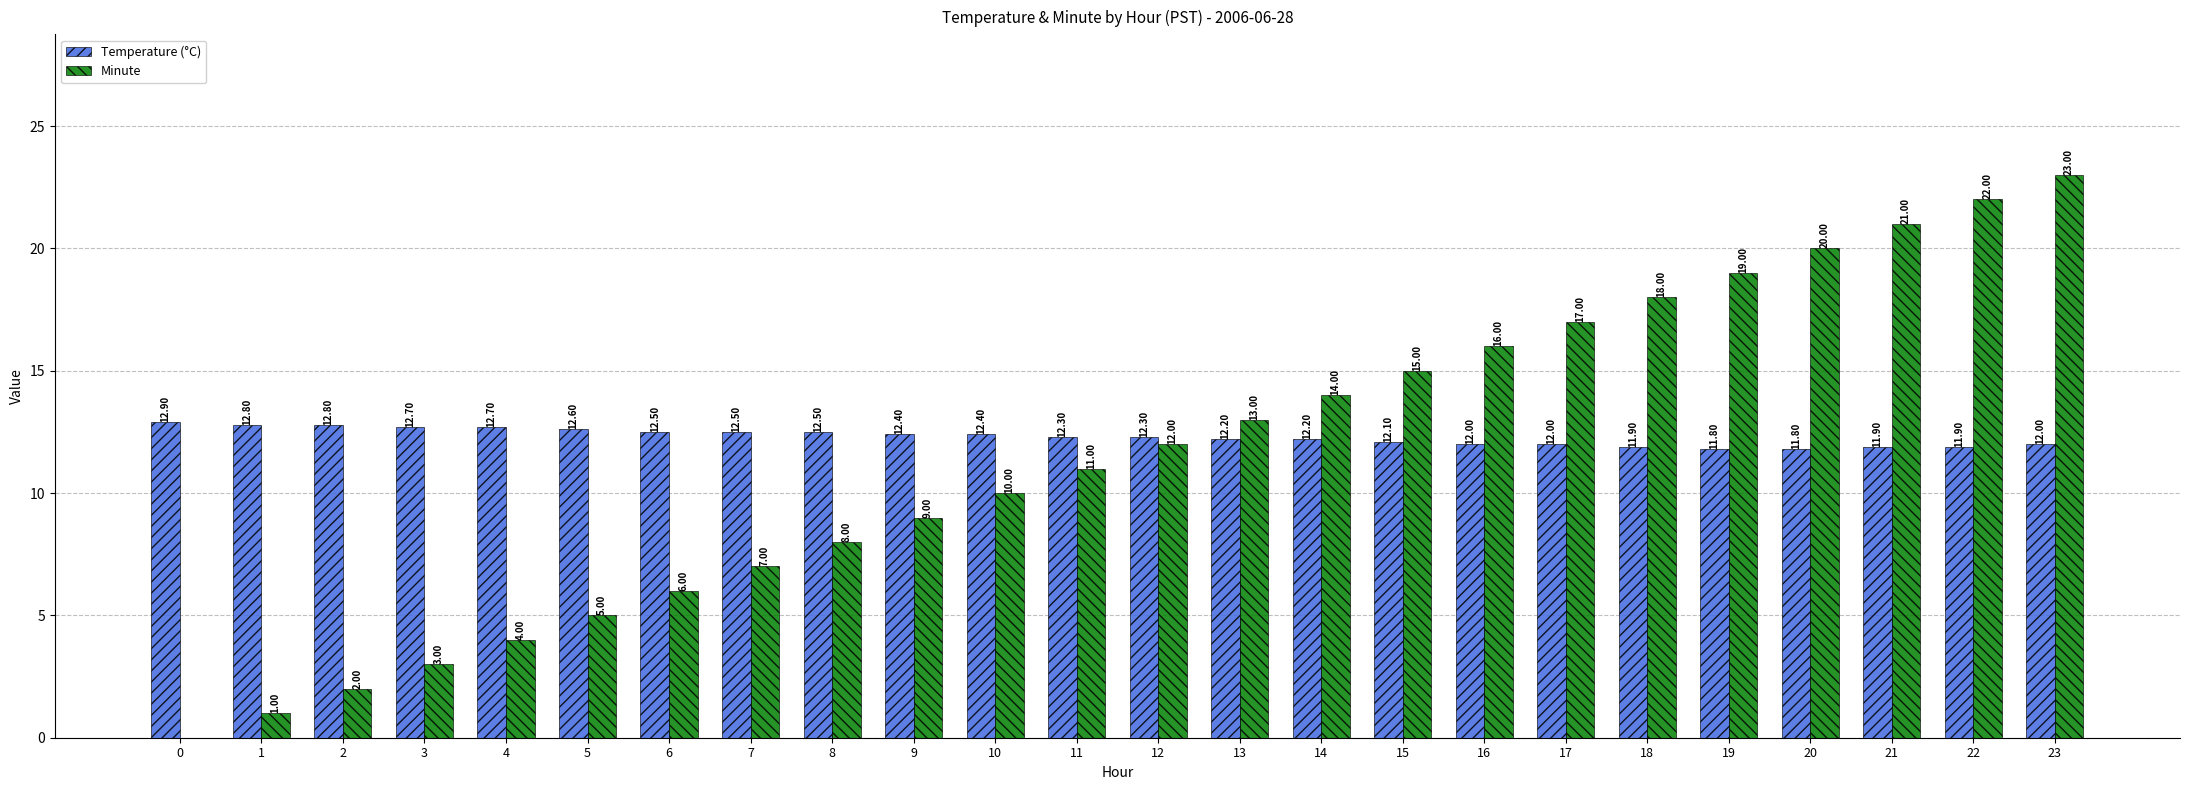

What is the sum of the Minute values at 12 and 13?

25.0